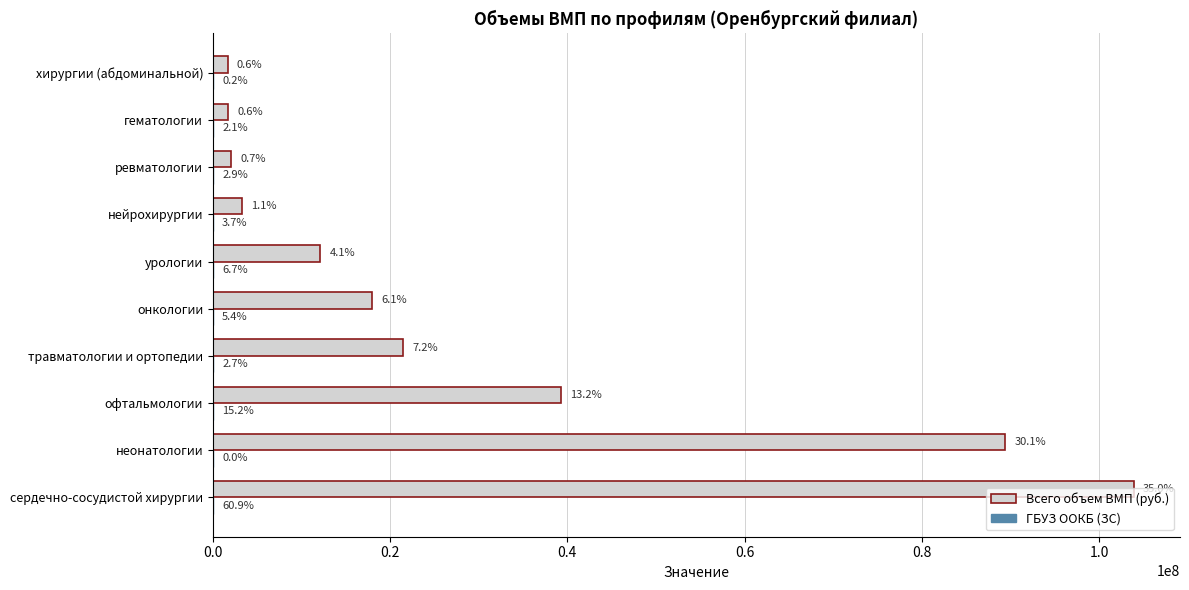

Which series has the largest total across all categories?

Всего объем ВМП (руб.)